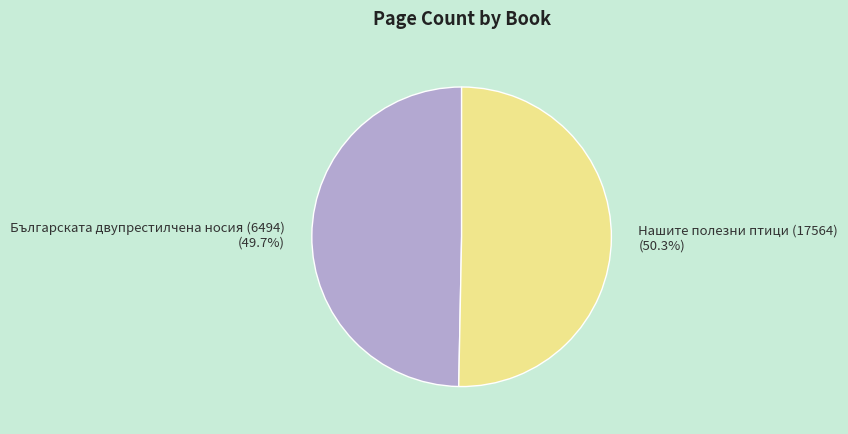

What is the ratio of the value at Нашите полезни птици (17564) (50.3%) to the value at Българската двупрестилчена носия (6494) (49.7%)?

1.0